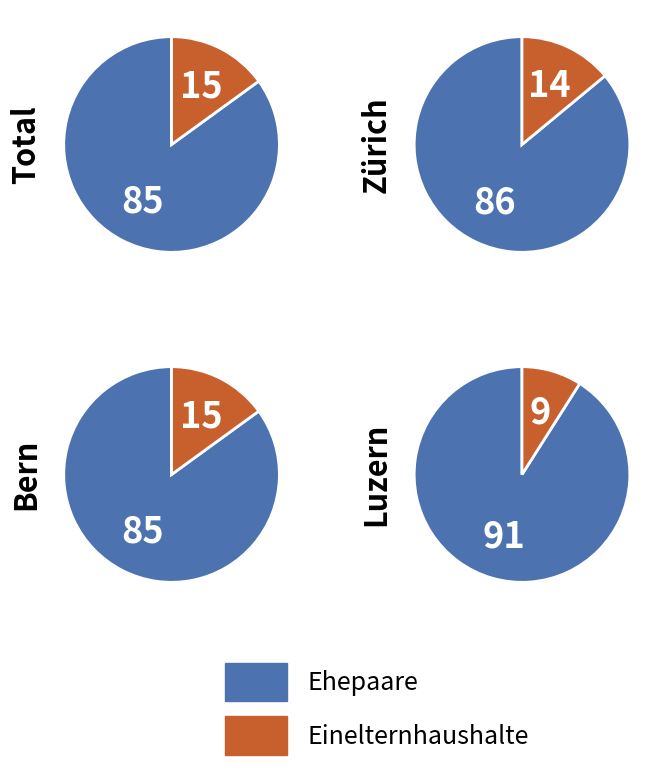

Rank the series by their average value, from lowest to highest.

Einelternhaushalte, Ehepaare